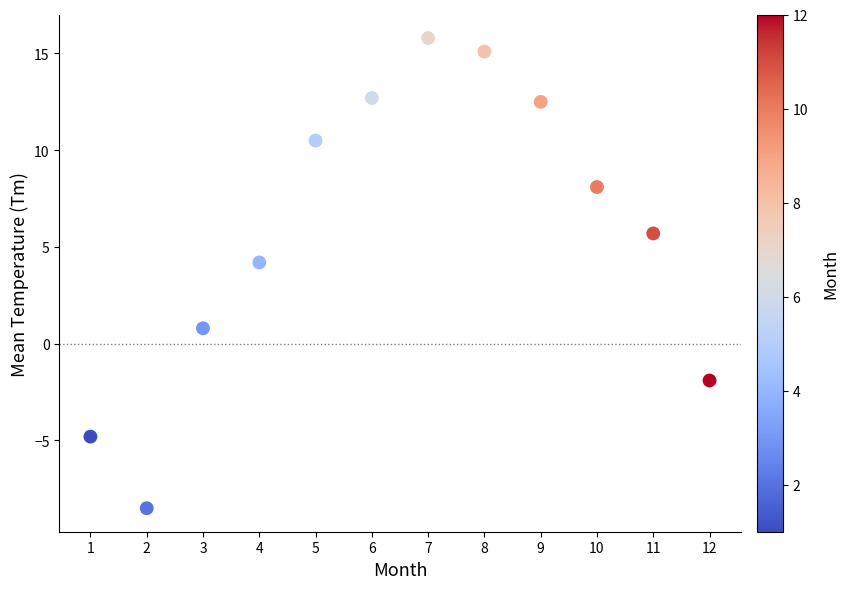

What Y value in the scatter plot is closest to 3?

4.2